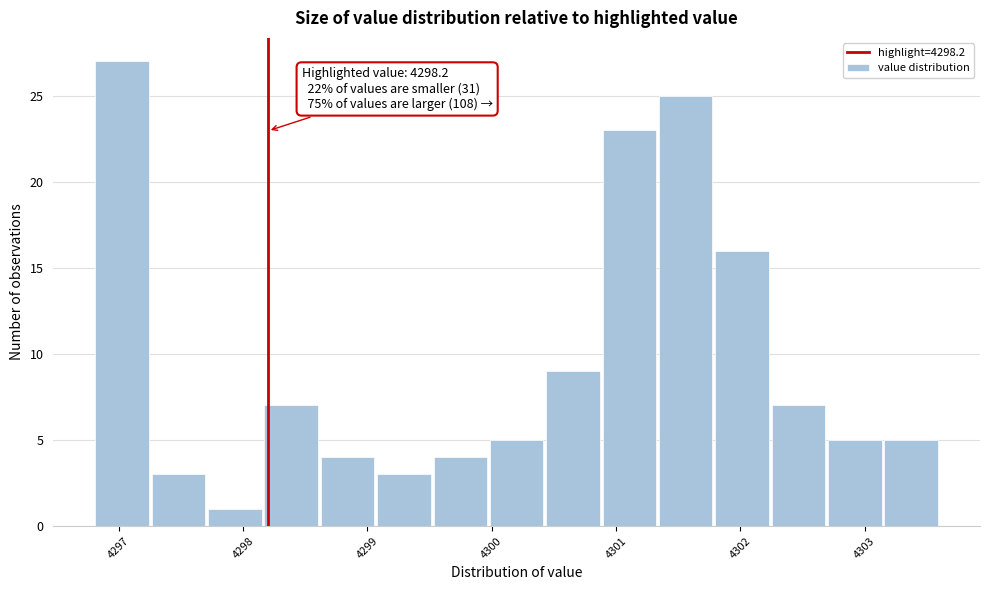

Over which range of the x-axis is the bar tallest?

4296.8 to 4297.3